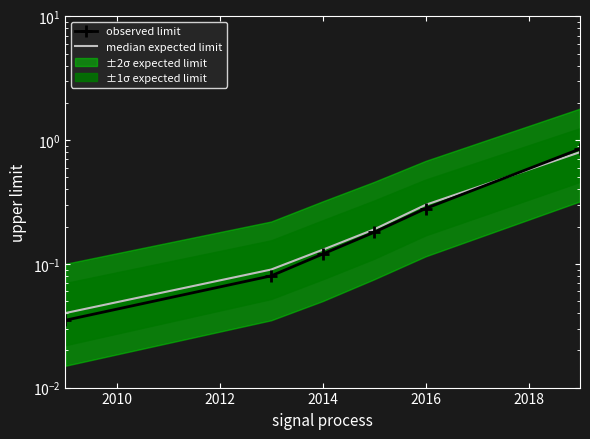

Count the number of categories in the chart.

6